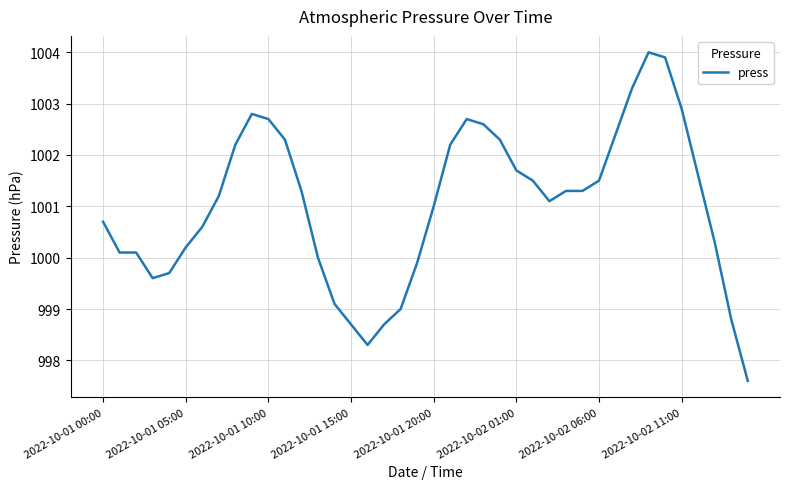

What is the minimum value shown in the chart?

997.6